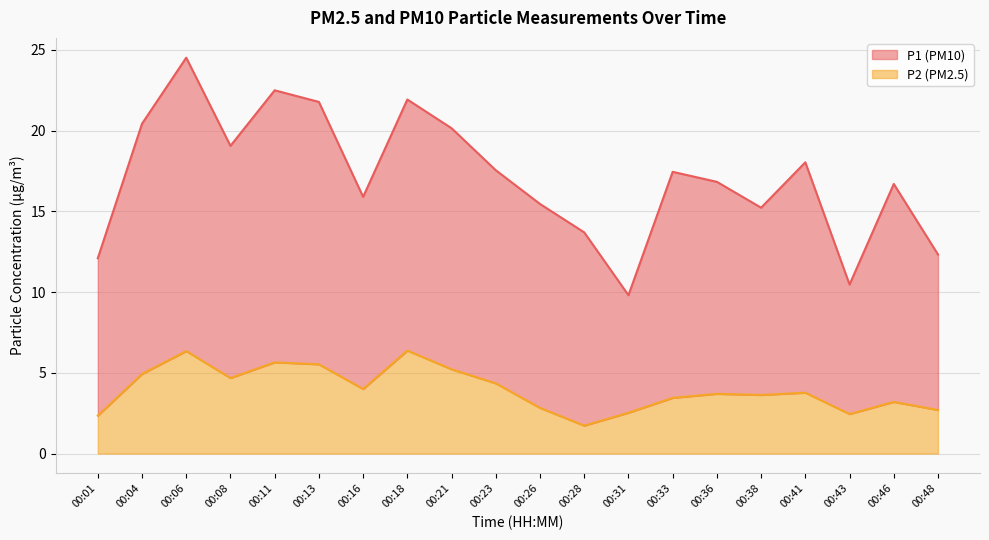

At 00:26, list the series in order from largest to smallest.

P1, P2